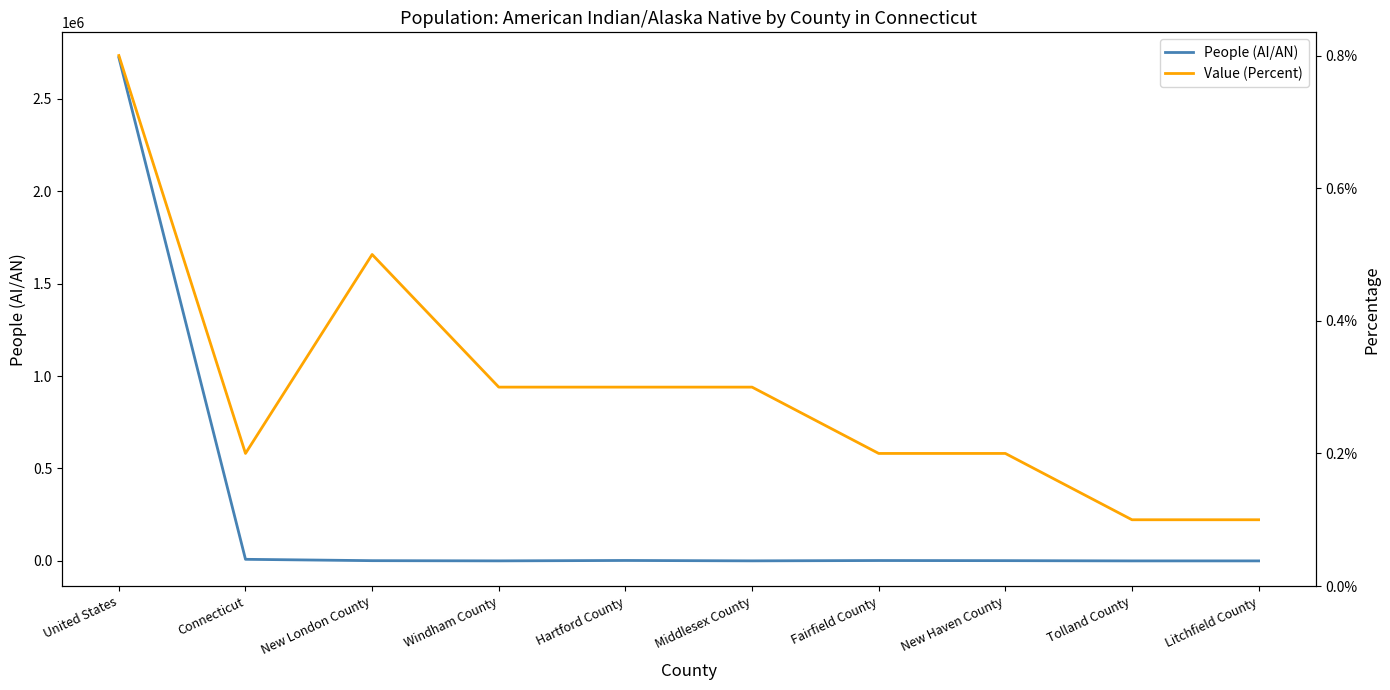

What are all the series names shown in the legend?

People (AI/AN), Value (Percent)